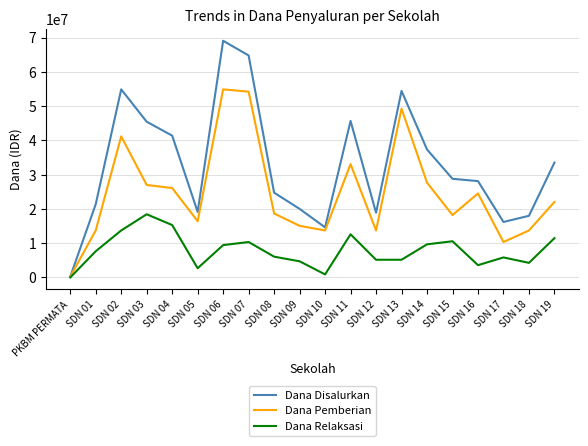

Rank the series by their average value, from lowest to highest.

Dana Relaksasi, Dana Pemberian, Dana Disalurkan